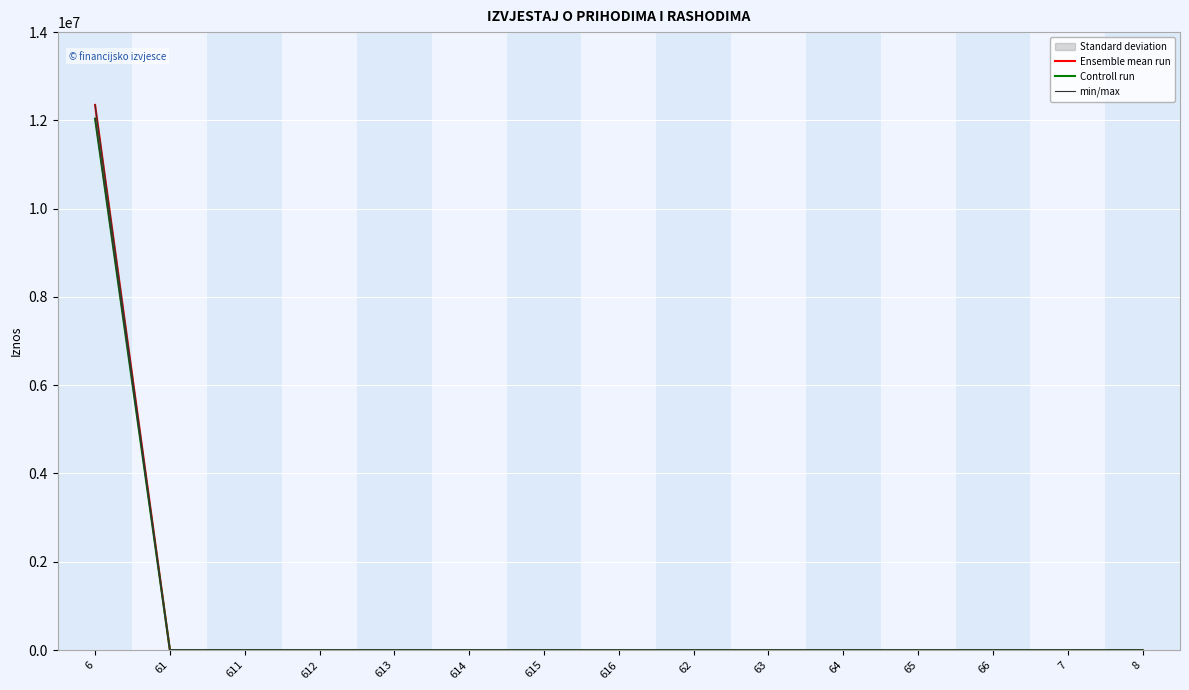

How many values in min/max are above zero?

1